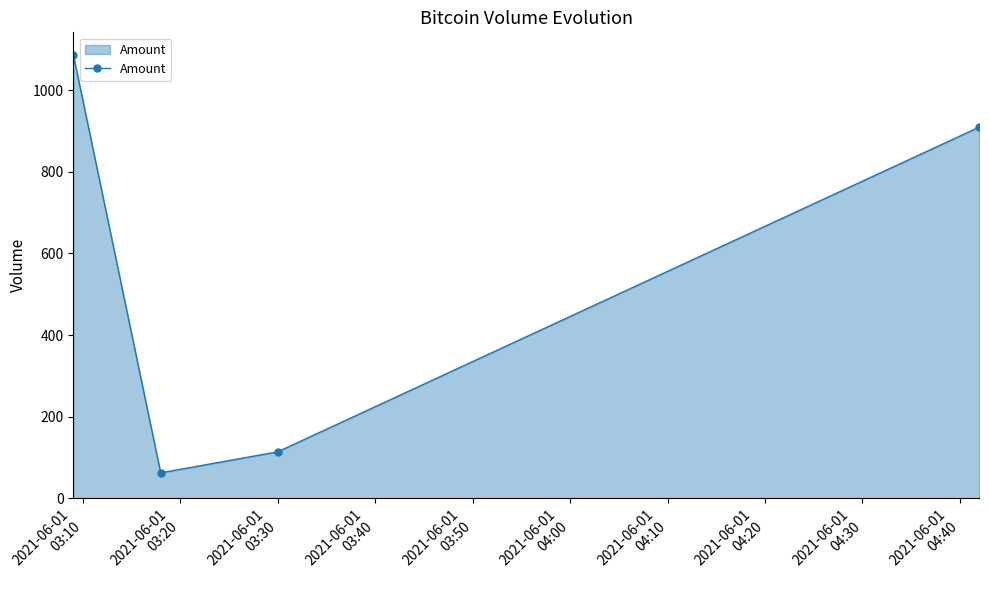

How many points are lower than both their immediate neighbors (excluding endpoints)?

1